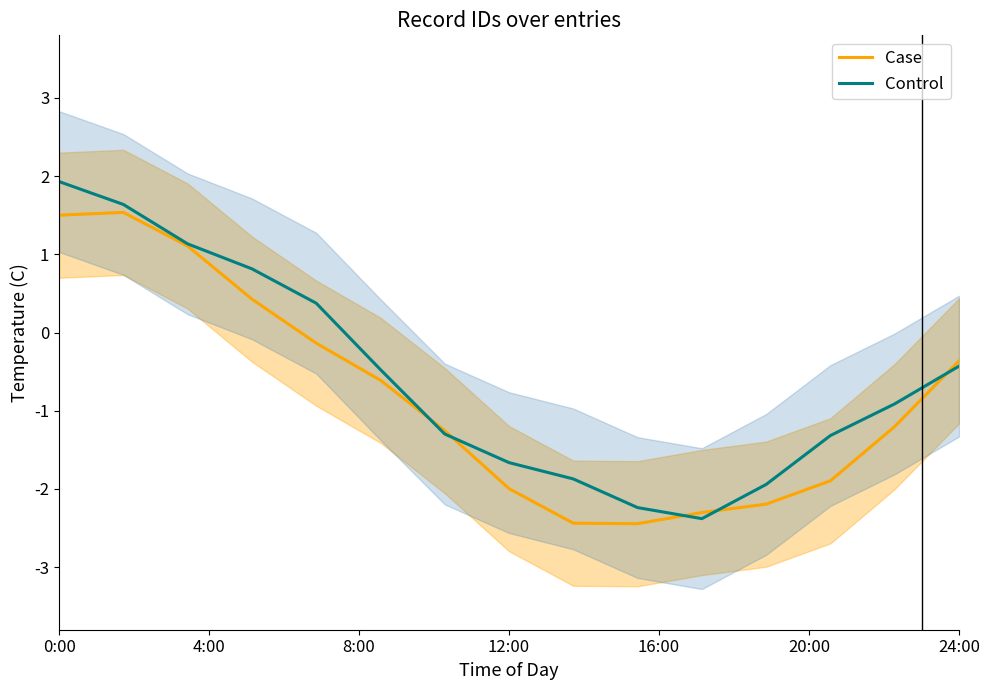

What is the average value of the Control series?

-0.6